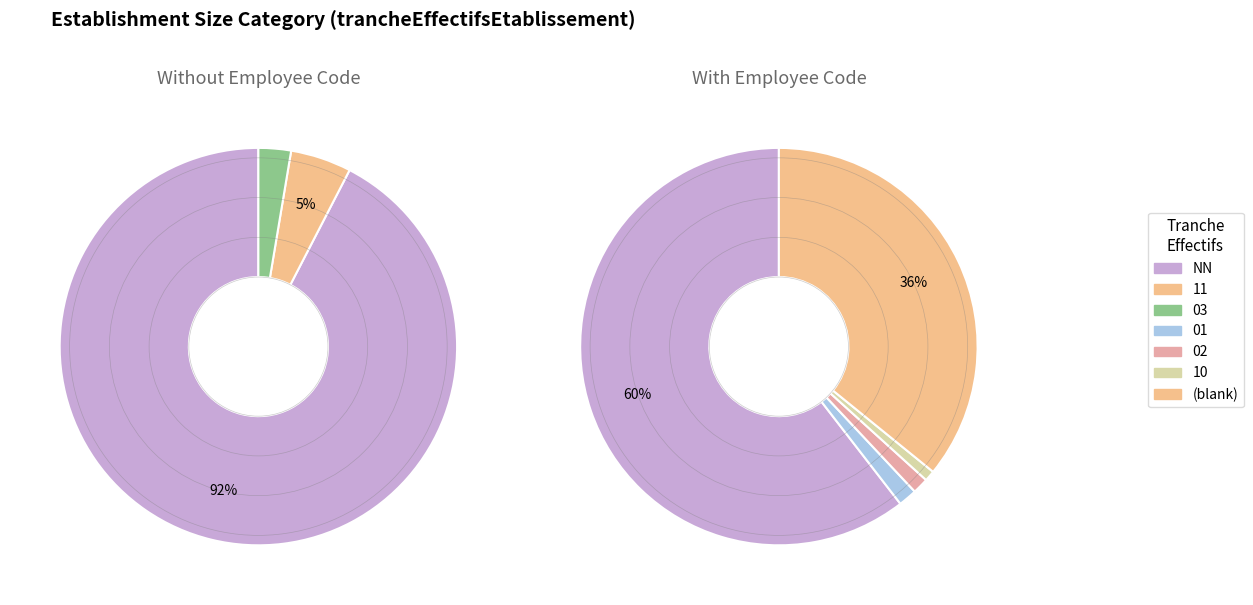

What is the change in value from NN to 10?

-162